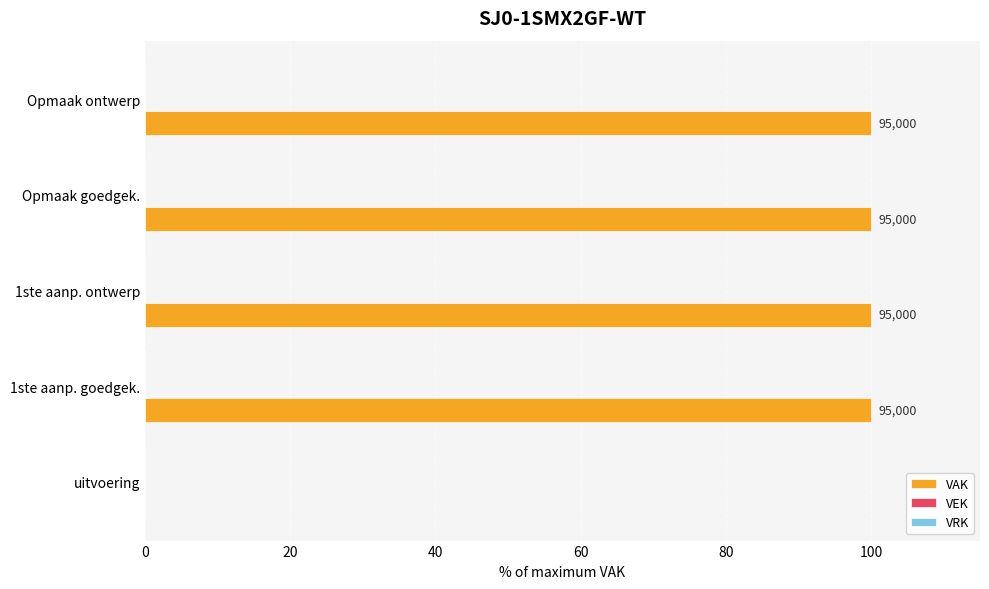

Are the bars horizontal?

Yes